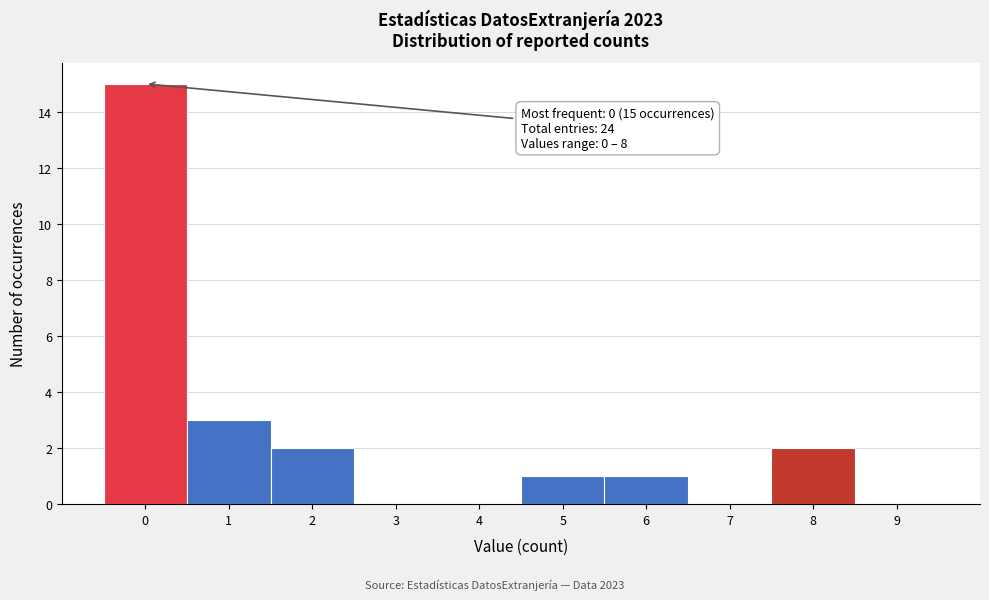

Which range on the x-axis has the tallest bar?

-0.5 to 0.5